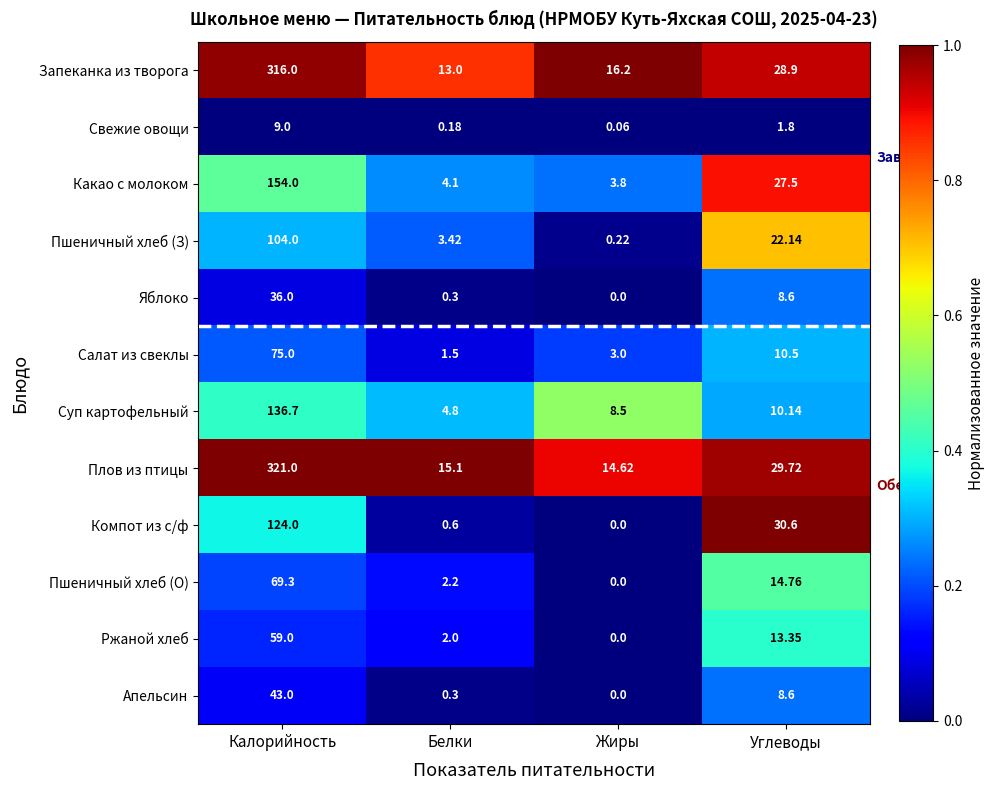

Where does the Ржаной хлеб series first go above 13?

Калорийность